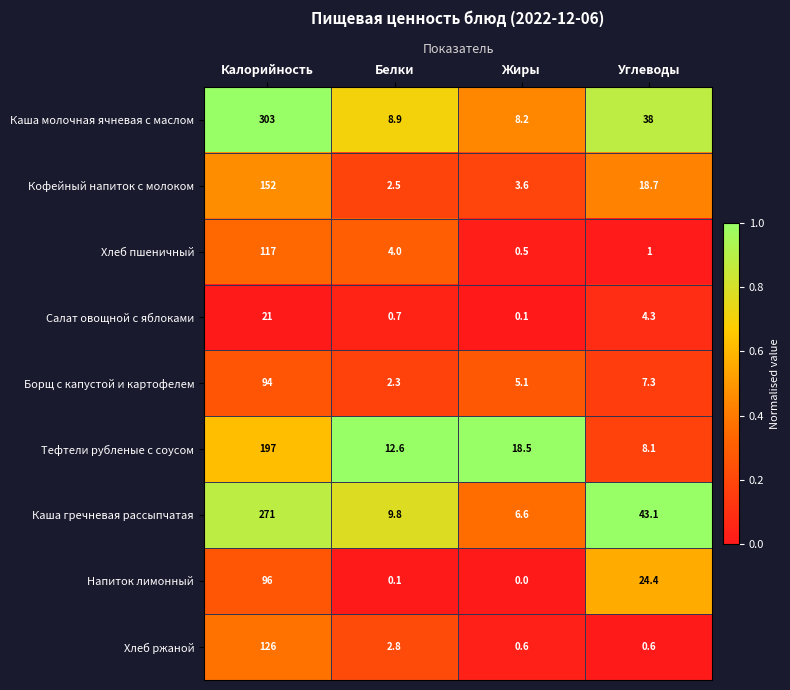

Which series changed the most between Белки and Жиры?

Тефтели рубленые с соусом